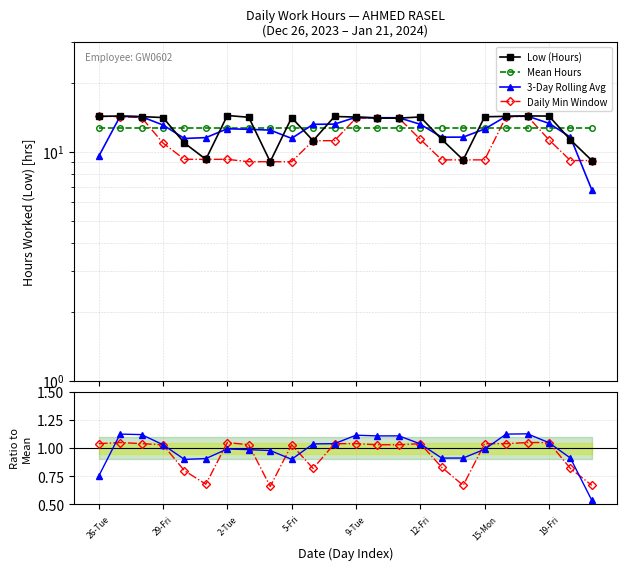

What is the label of the 2nd point from the right?

22